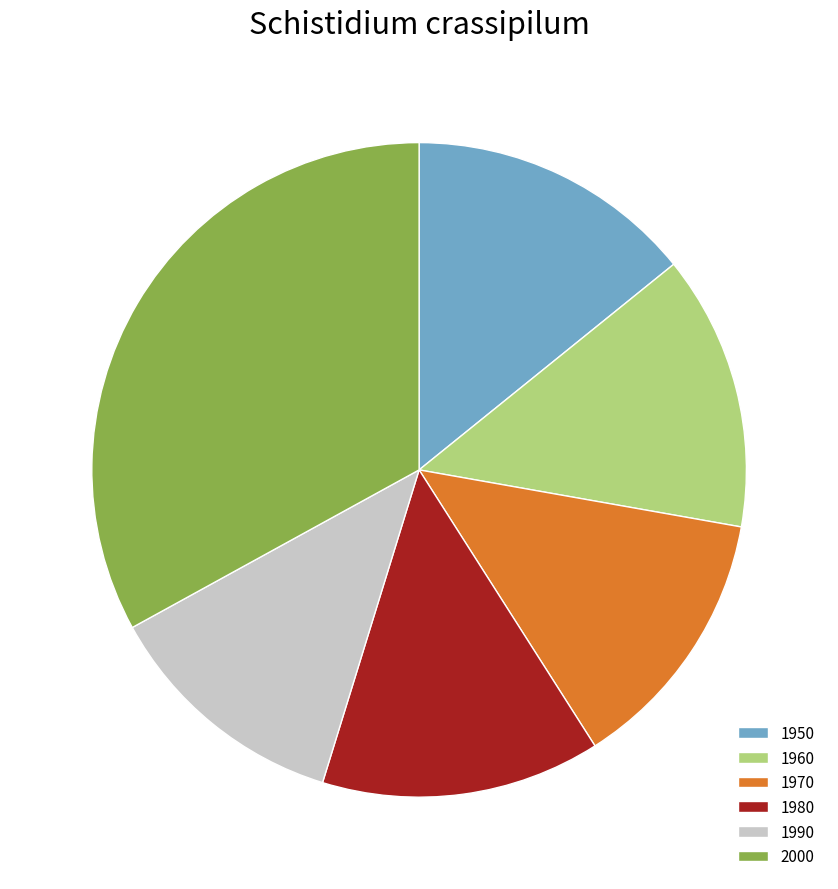

Is it true that 1960 is 14% of the pie?

True